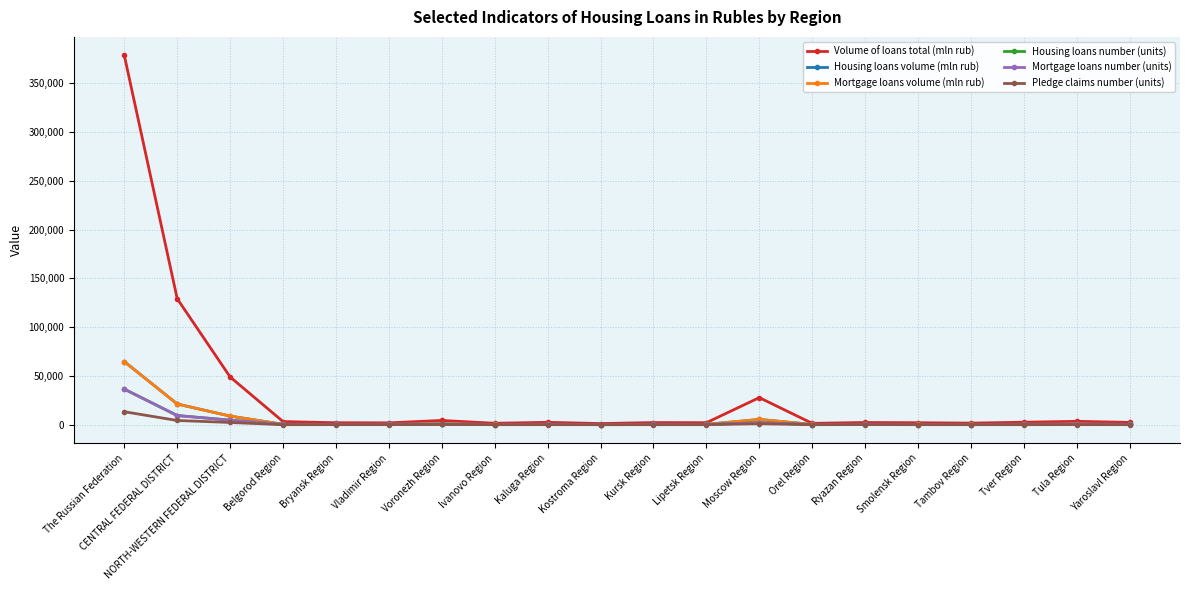

True or false: Housing loans number (units) has more than 1 interior local peaks.

True